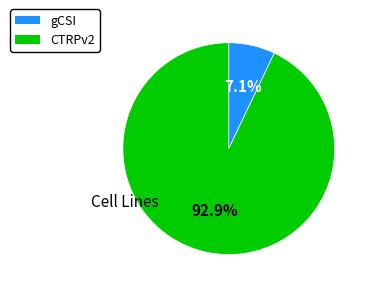

Rank the categories by value from lowest to highest.

gCSI, CTRPv2